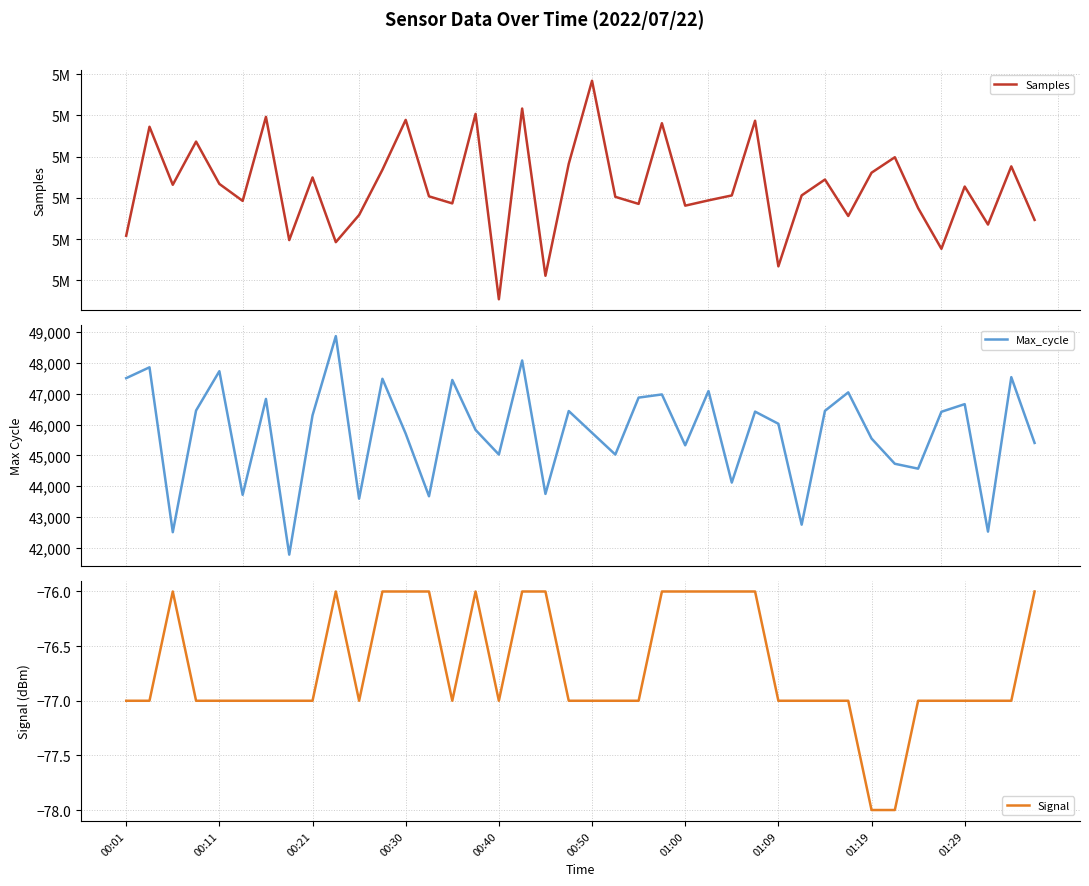

The Max_cycle series shows 76569 at 21. True or false?

False